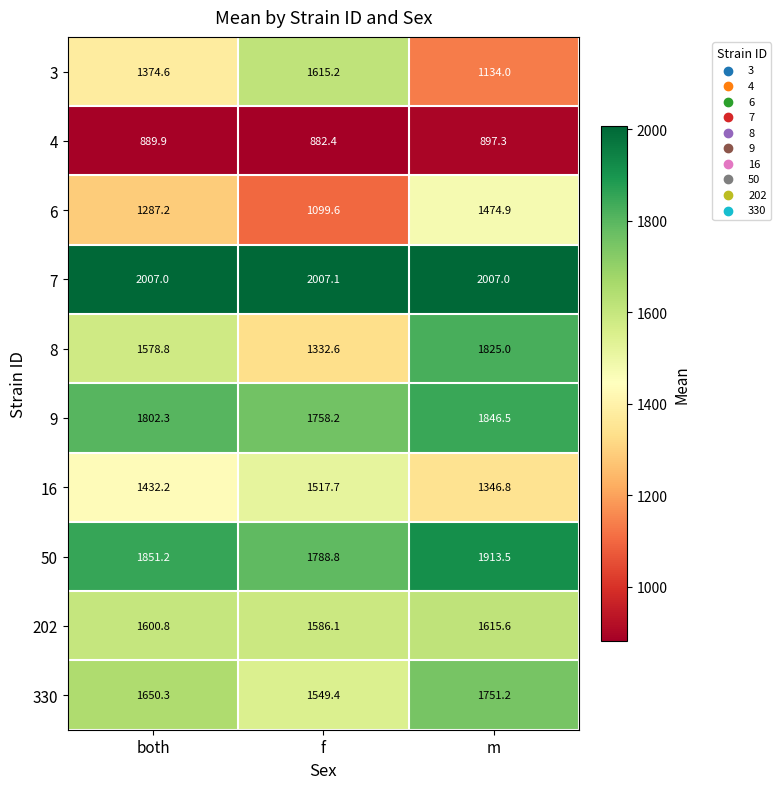

Which series has the widest spread of values?

8